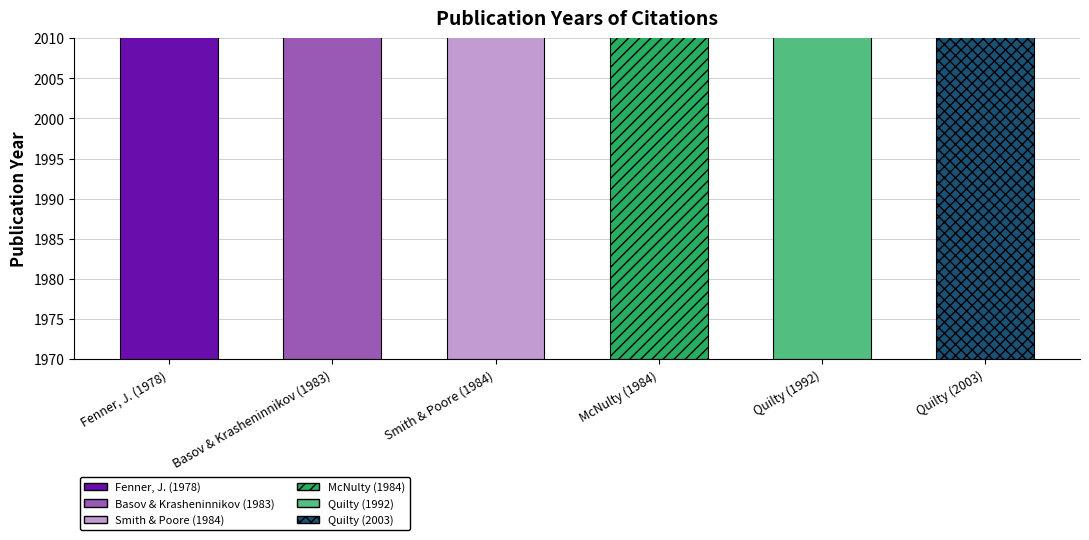

Reading left to right, list all the values displayed in this chart.

Fenner, J. (1978)=1978	Basov & Krasheninnikov (1983)=1983	Smith & Poore (1984)=1984	McNulty (1984)=1984	Quilty (1992)=1992	Quilty (2003)=2003